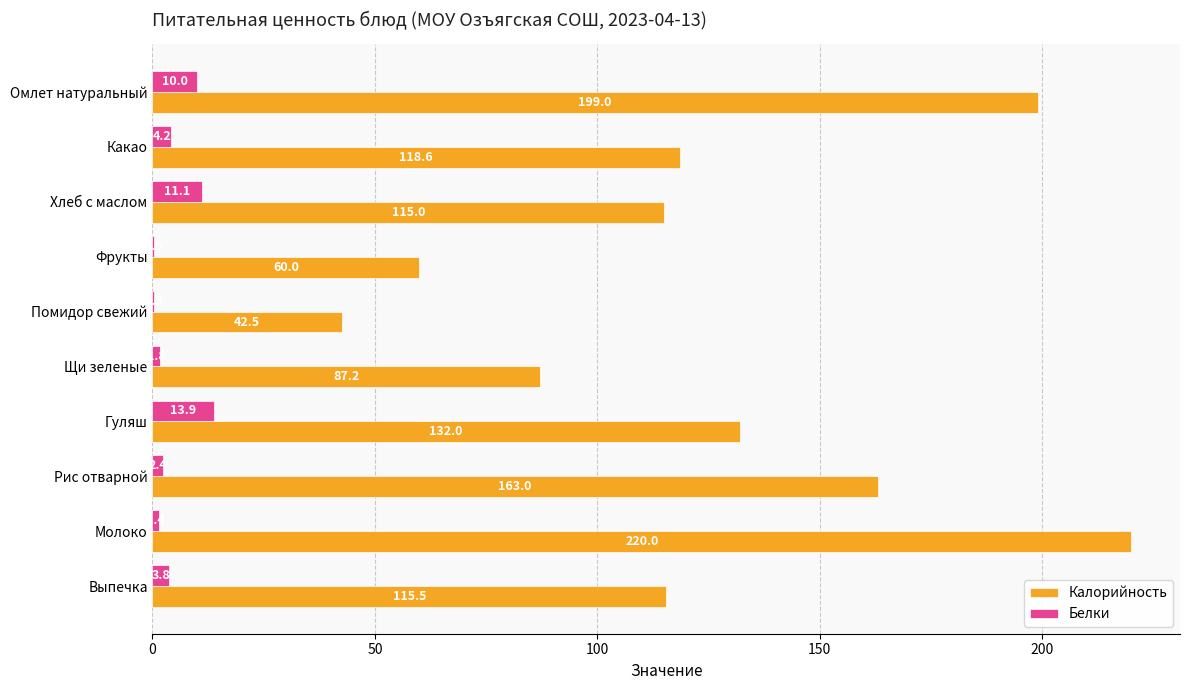

Is the value of Белки at Выпечка greater than the value of Калорийность at Хлеб с маслом?

No